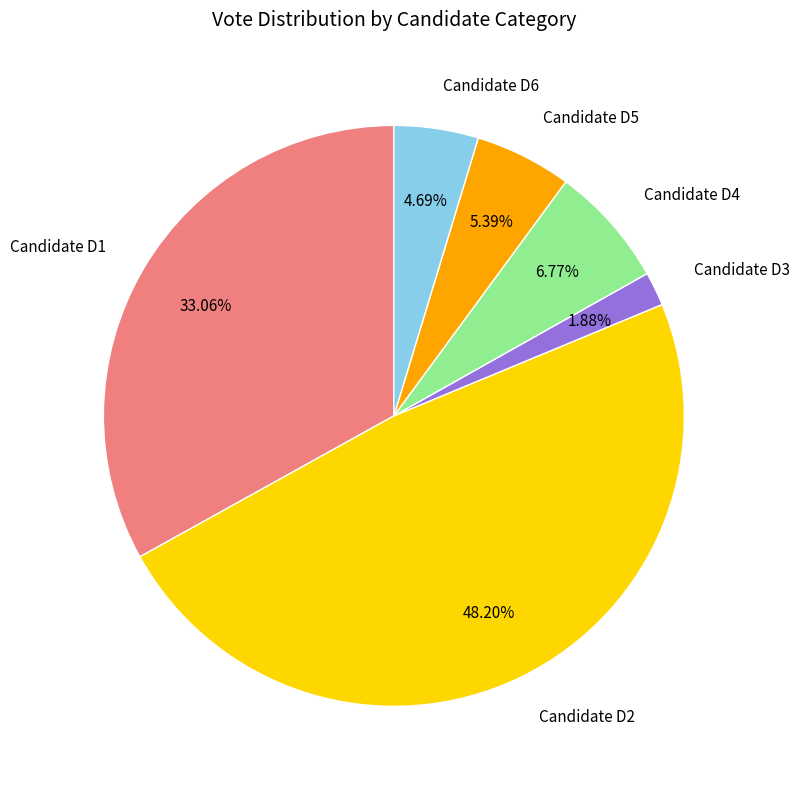

What is the ratio of the value at Candidate D2 to the value at Candidate D4?

7.1